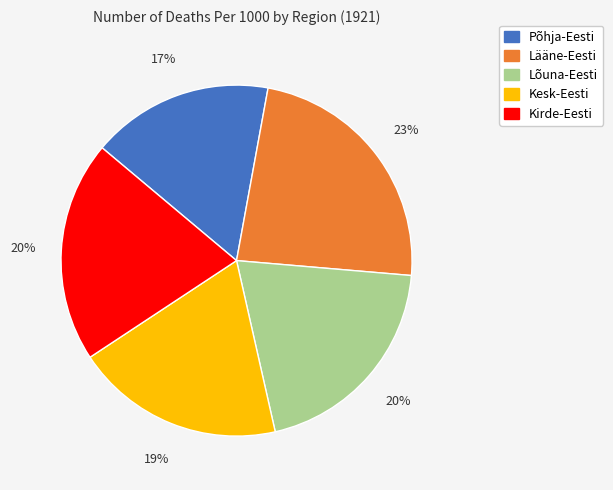

Which slice is the largest?

Lääne-Eesti